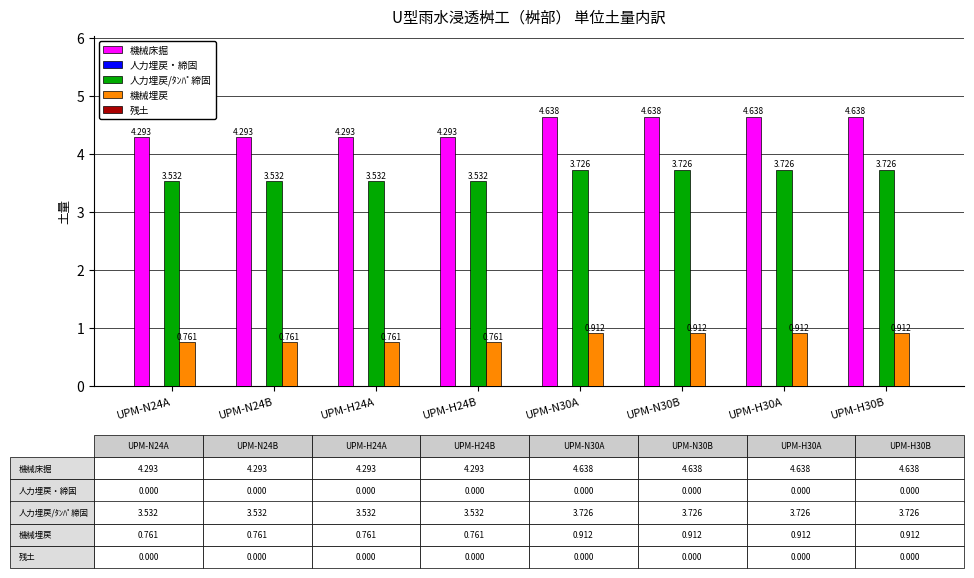

What is the lowest value of the 機械床掘 series?

4.3